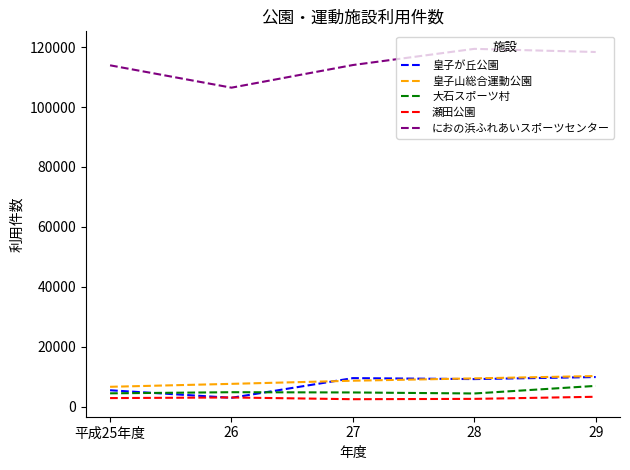

Is the value of 皇子山総合運動公園 at 平成25年度 greater than the value of におの浜ふれあいスポーツセンター at 29?

No